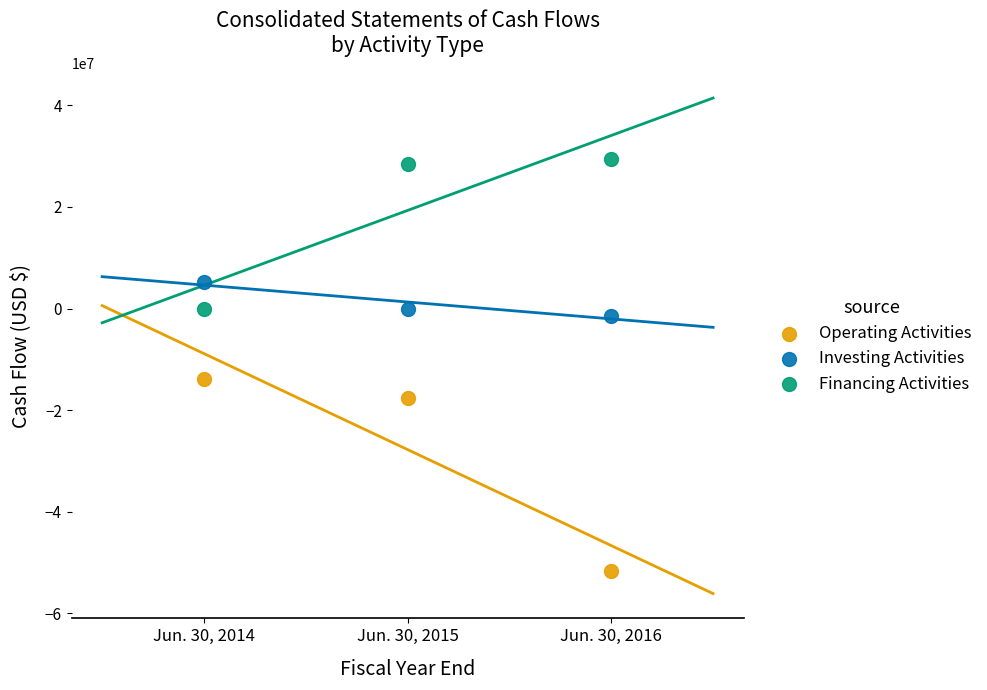

Which series reaches the maximum Y coordinate?

Financing Activities